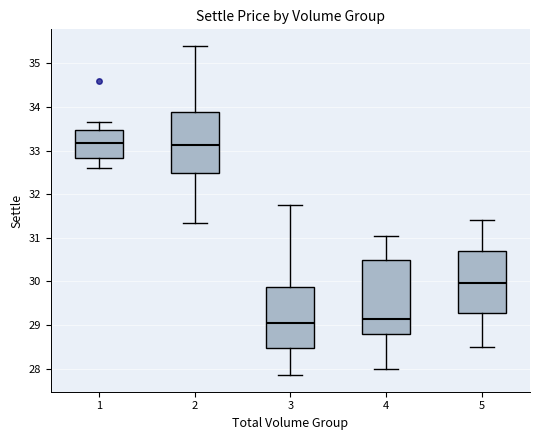

Which box is the tallest, from its lower edge to its upper edge?

4